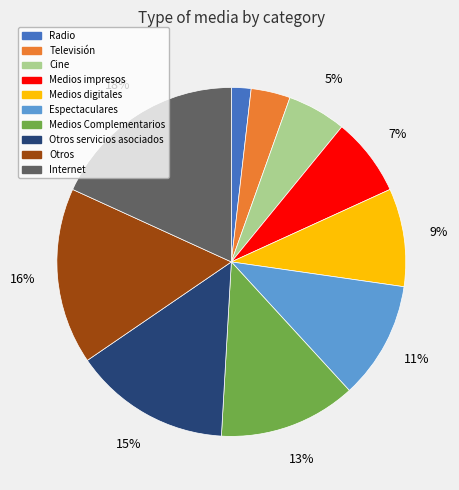

To the nearest percent, what is the average slice percentage?

10%